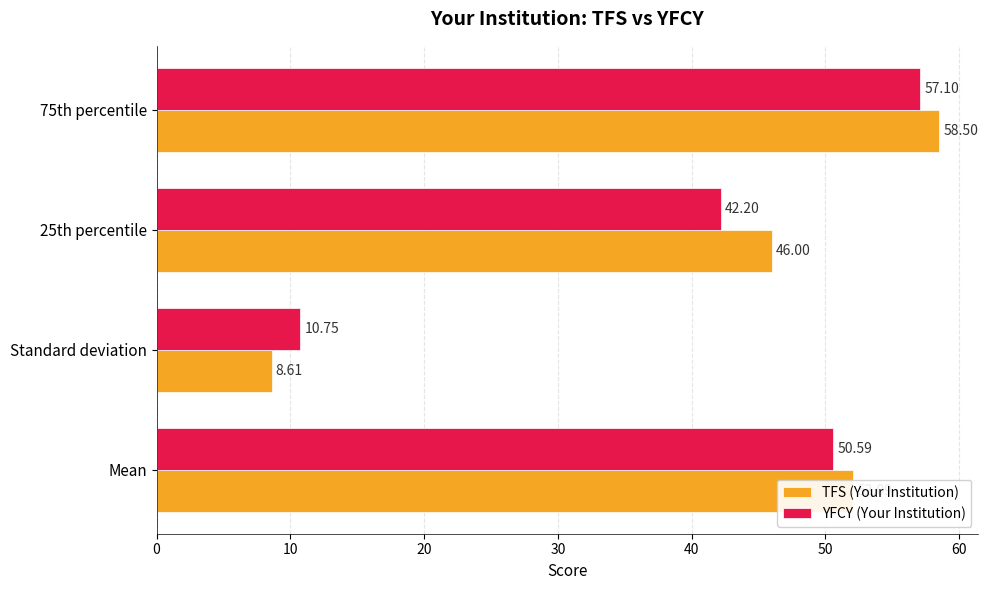

Rank the categories by YFCY (Your Institution) value from highest to lowest.

75th percentile, Mean, 25th percentile, Standard deviation